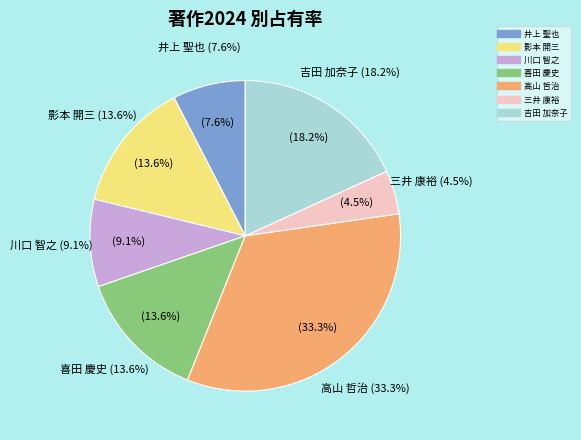

To the nearest percent, what is the difference between the 吉田 加奈子 and 井上 聖也 slice percentages?

11%